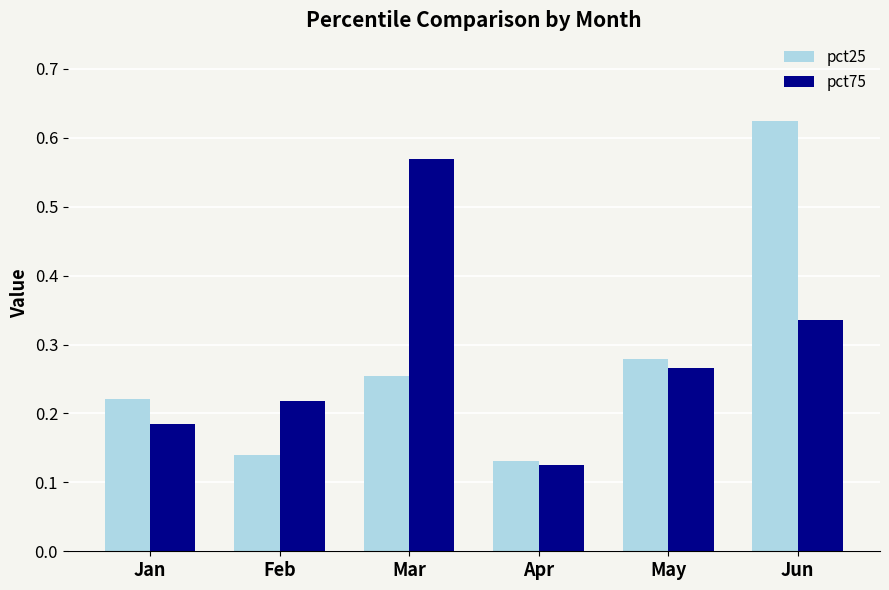

At which category is the sum across all series the highest?

Jun